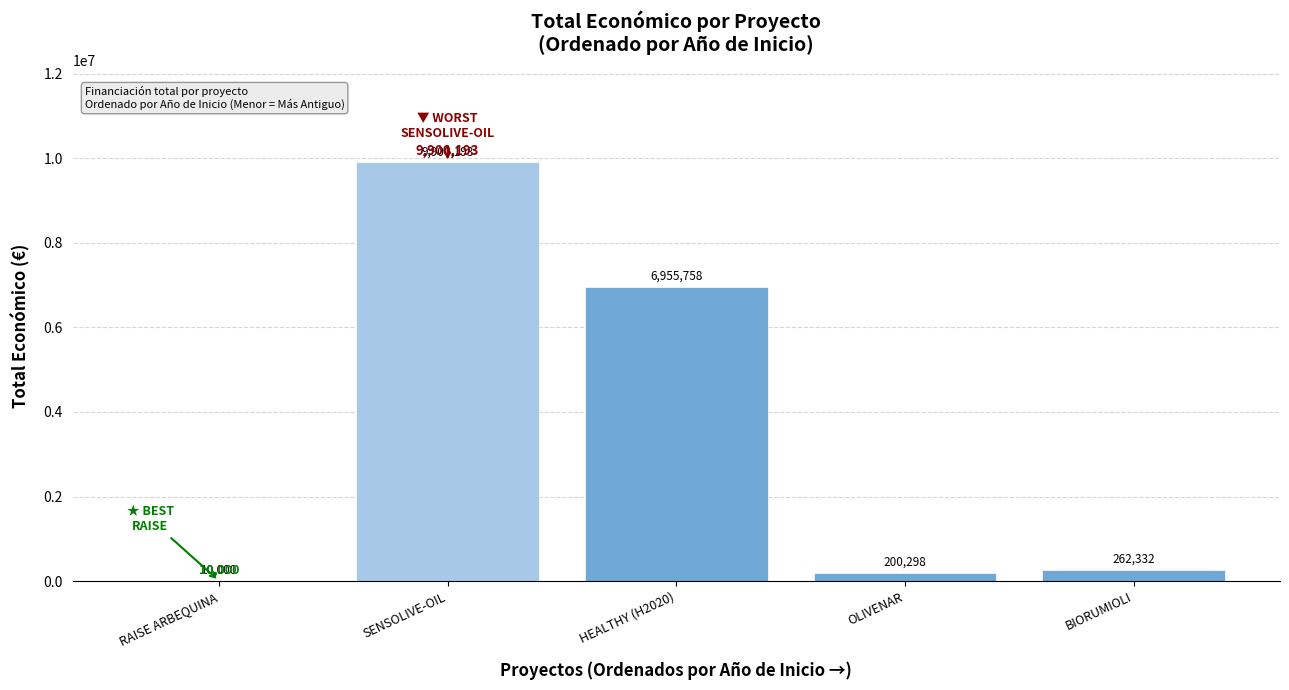

The chart shows a value of 6955758 at HEALTHY (H2020). True or false?

True